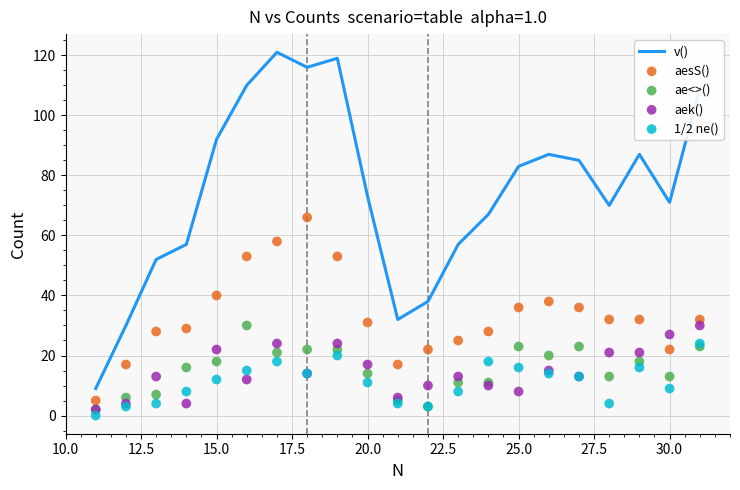

At how many categories does at least one series exceed 88?

6